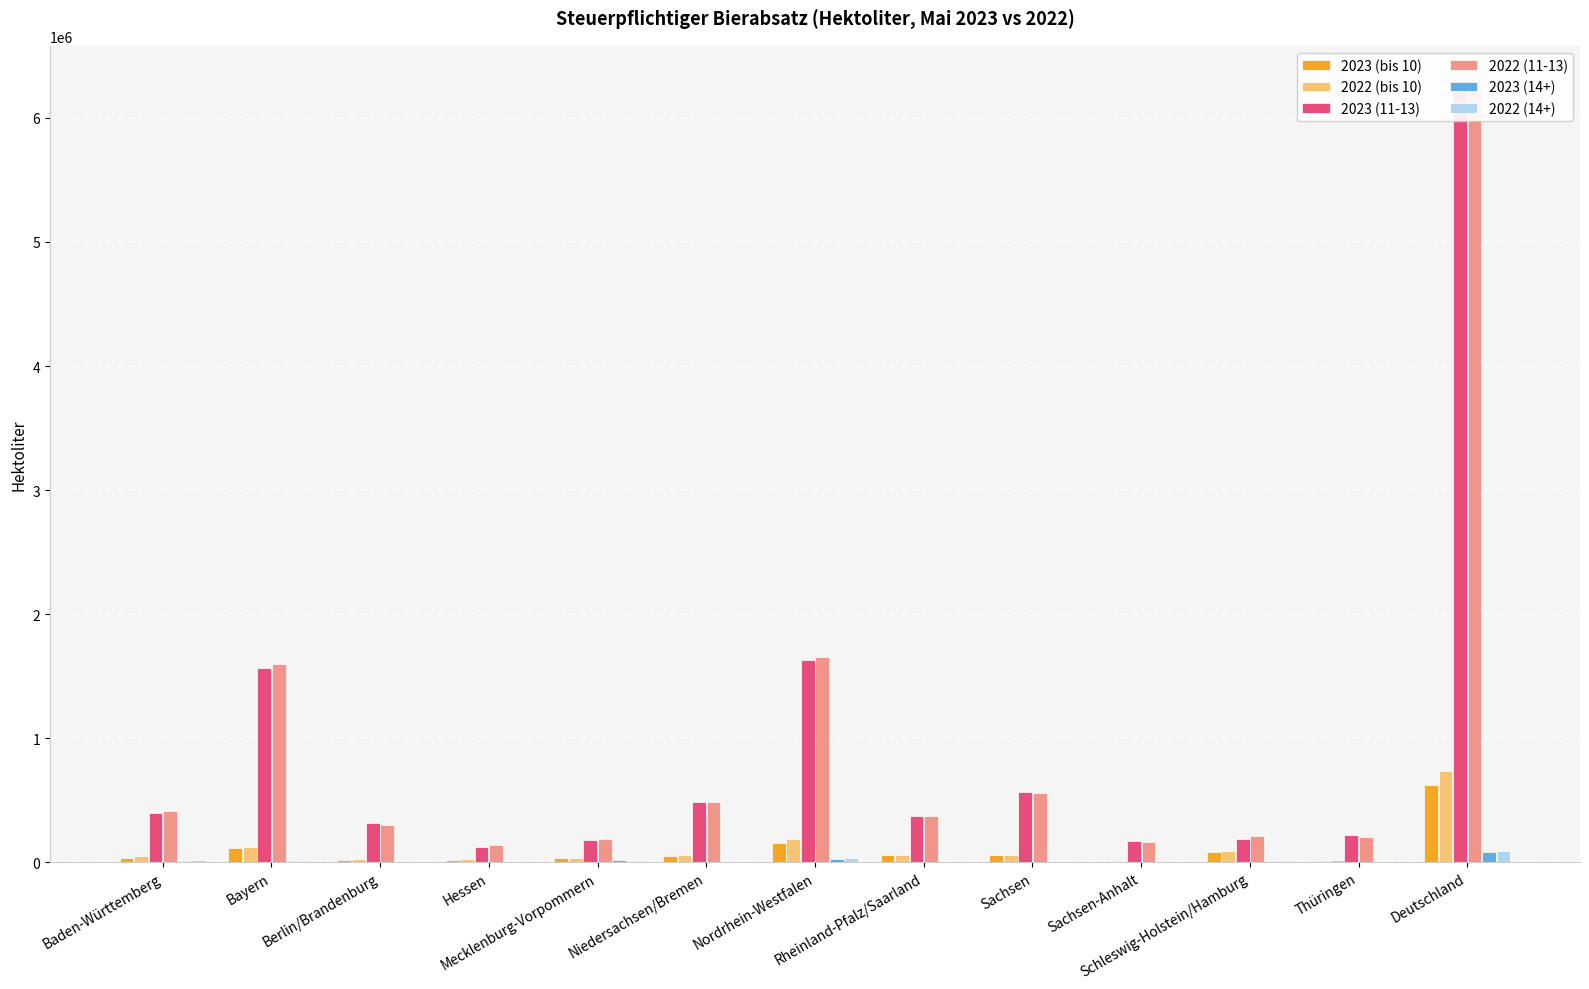

What is the sum of the 2022 (14+) values at Sachsen and Schleswig-Holstein/Hamburg?

11783.6